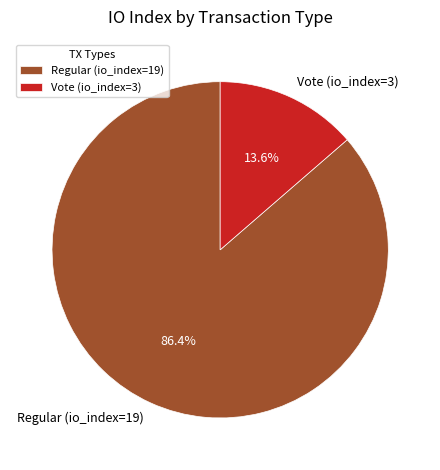

Rank the categories by value from lowest to highest.

Vote (io_index=3), Regular (io_index=19)